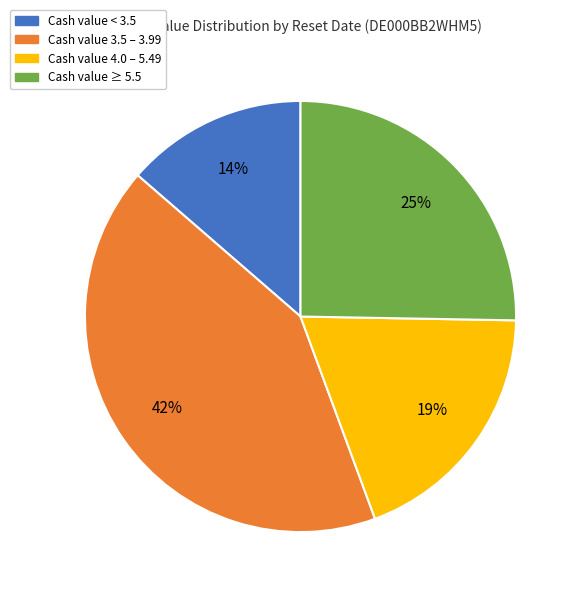

Rank the categories by value from highest to lowest.

Cash value 3.5 – 3.99, Cash value ≥ 5.5, Cash value 4.0 – 5.49, Cash value < 3.5